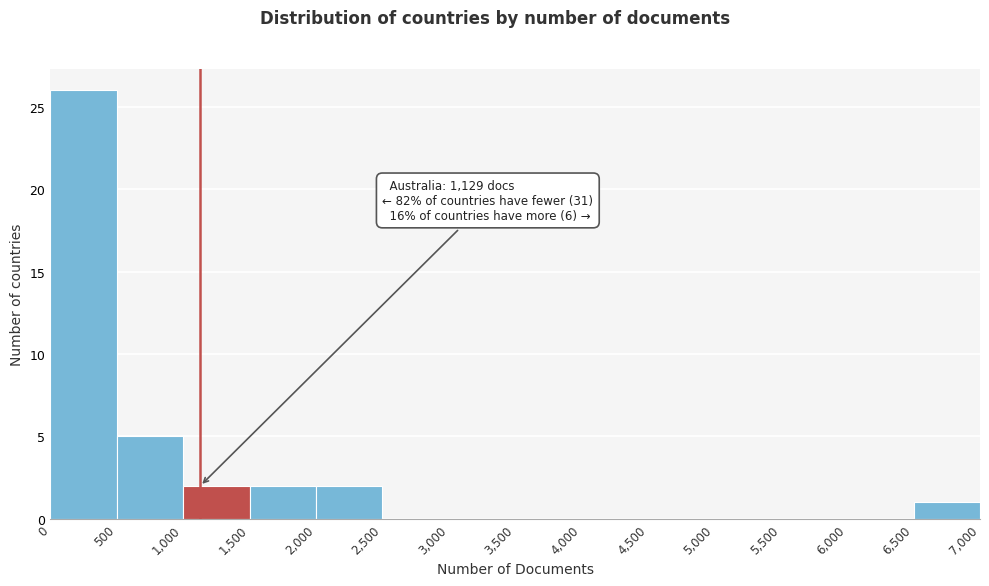

Over which range of the x-axis is the bar tallest?

0 to 500